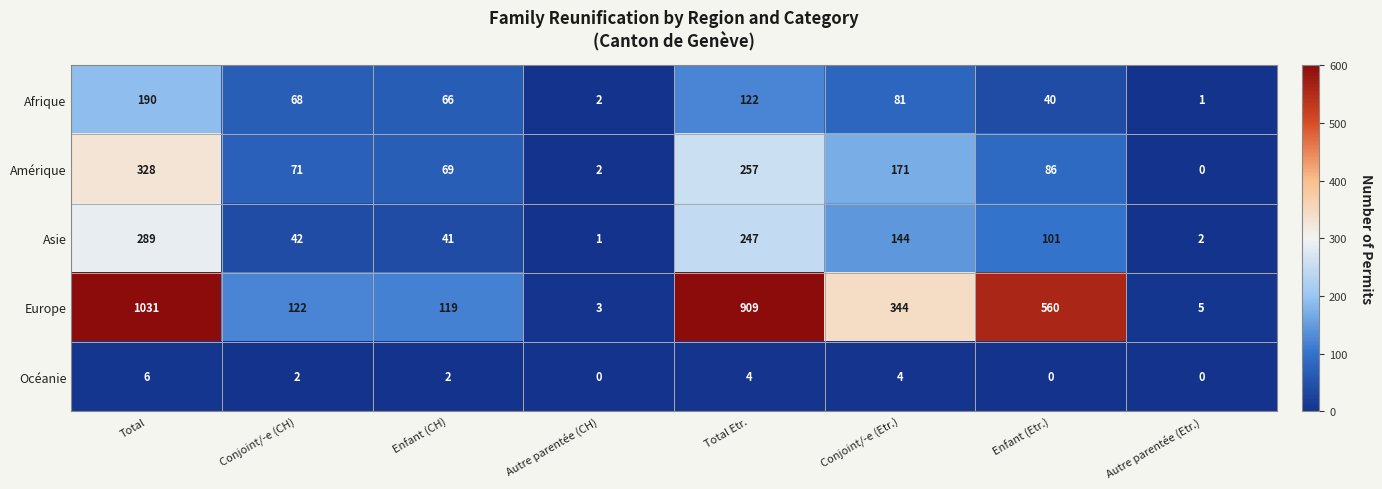

Is it true that Europe equals 300 at Enfant (Etr.)?

False